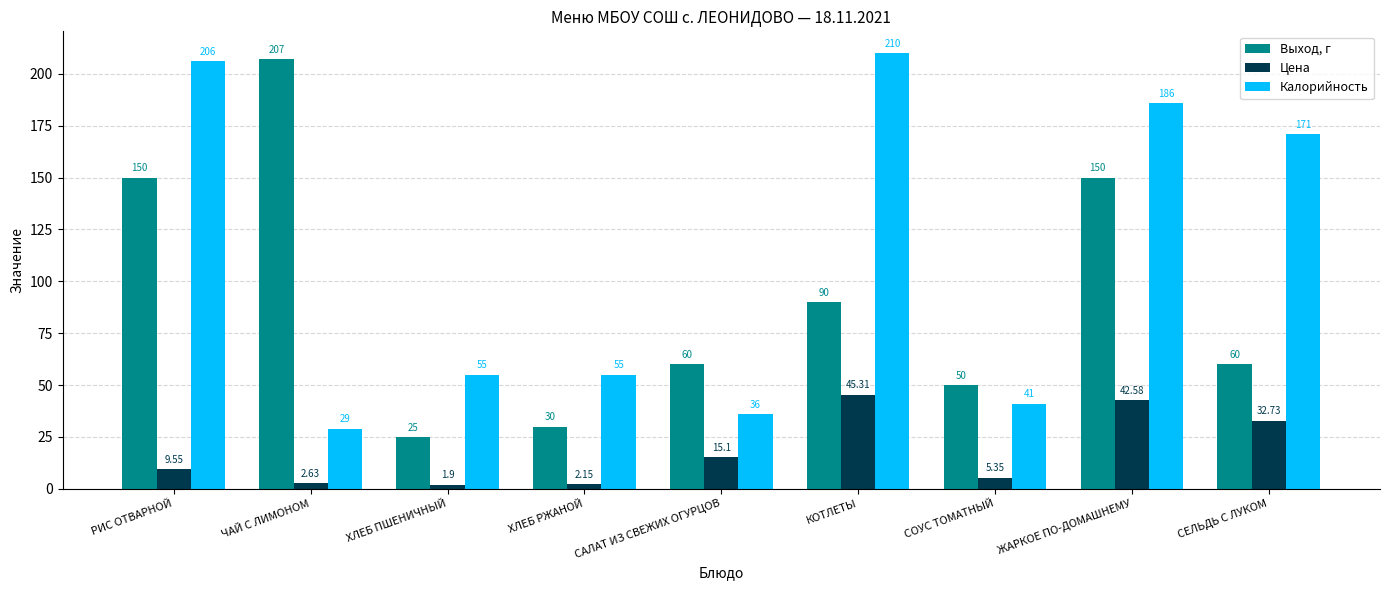

What position from the right is СЕЛЬДЬ С ЛУКОМ?

1